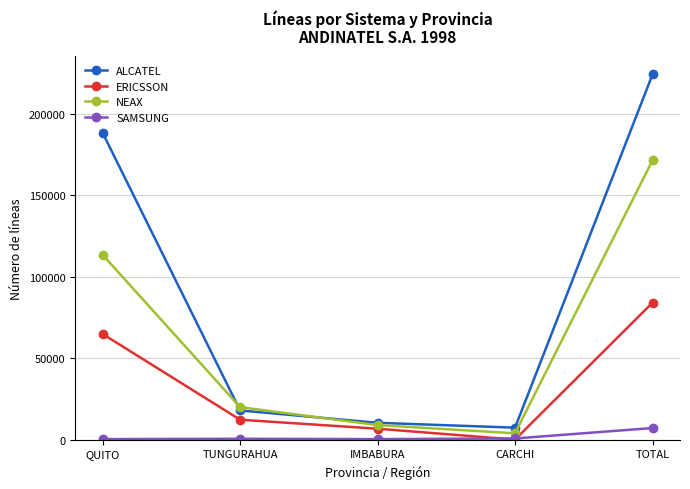

What is the smallest value displayed?

112